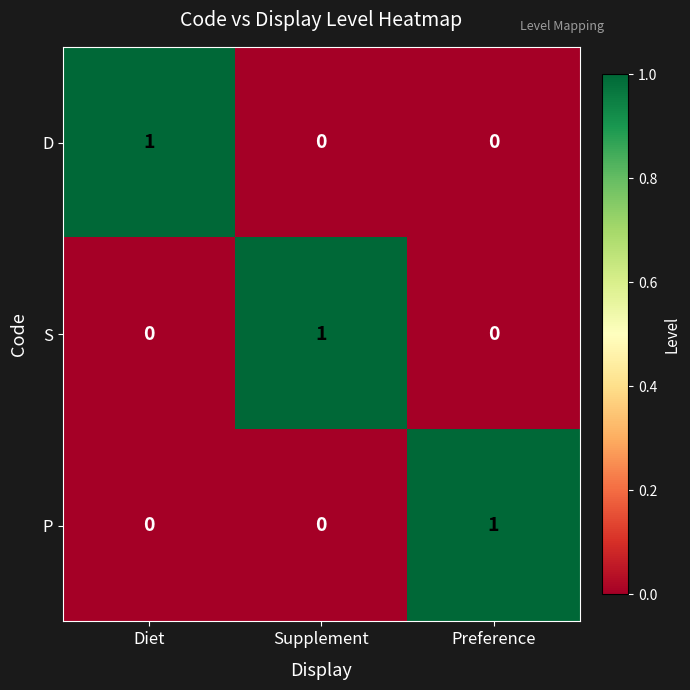

Reading right to left, transcribe all the data shown in this chart.

D: 0	0	1
S: 0	1	0
P: 1	0	0